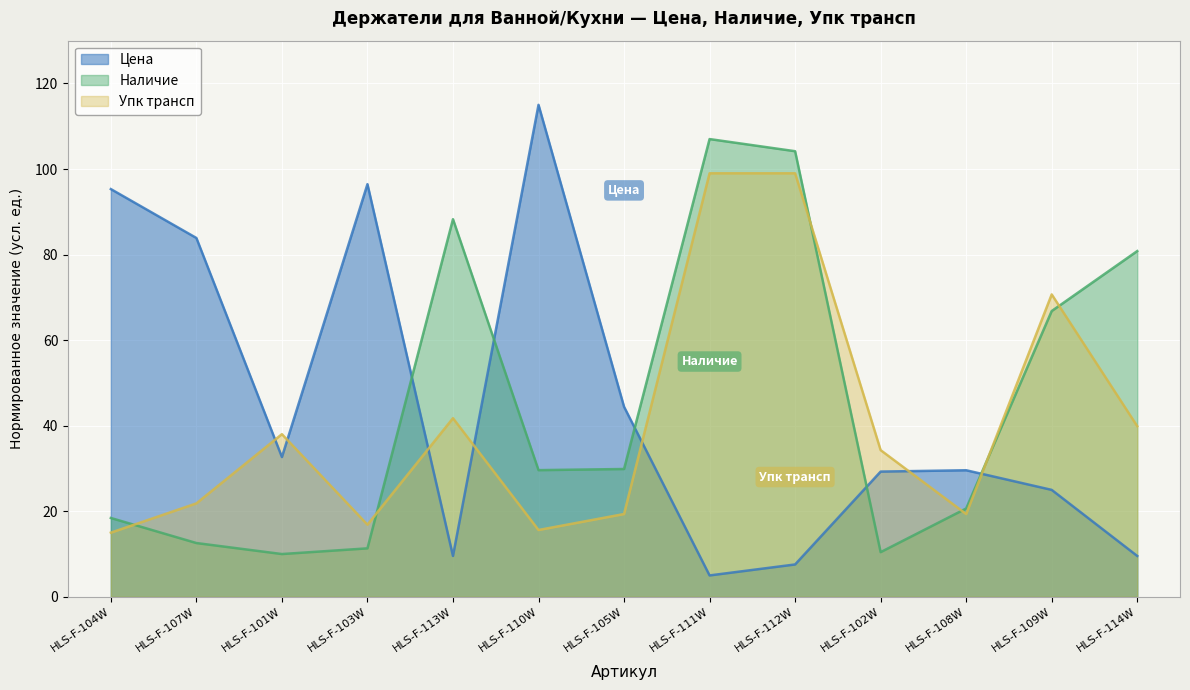

Reading right to left, transcribe all the data shown in this chart.

Цена: HLS-F-114W=9.6	HLS-F-109W=25.0	HLS-F-108W=29.6	HLS-F-102W=29.3	HLS-F-112W=7.6	HLS-F-111W=5.0	HLS-F-105W=44.4	HLS-F-110W=115.0	HLS-F-113W=9.6	HLS-F-103W=96.5	HLS-F-101W=32.7	HLS-F-107W=83.9	HLS-F-104W=95.3
Наличие: HLS-F-114W=80.8	HLS-F-109W=66.8	HLS-F-108W=20.6	HLS-F-102W=10.4	HLS-F-112W=104.2	HLS-F-111W=107.0	HLS-F-105W=29.9	HLS-F-110W=29.6	HLS-F-113W=88.3	HLS-F-103W=11.3	HLS-F-101W=10.0	HLS-F-107W=12.6	HLS-F-104W=18.4
Упк трансп: HLS-F-114W=39.9	HLS-F-109W=70.7	HLS-F-108W=19.4	HLS-F-102W=34.3	HLS-F-112W=99.0	HLS-F-111W=99.0	HLS-F-105W=19.4	HLS-F-110W=15.6	HLS-F-113W=41.8	HLS-F-103W=16.9	HLS-F-101W=38.0	HLS-F-107W=21.8	HLS-F-104W=15.0